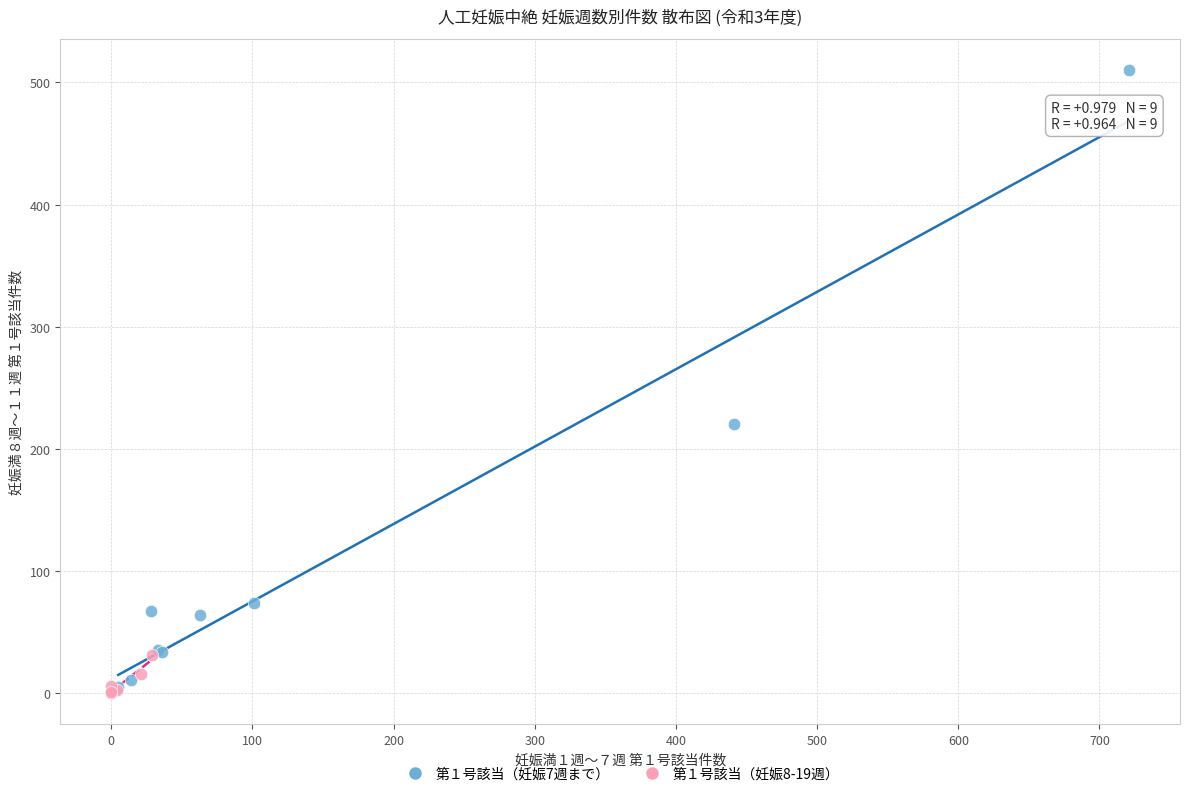

Which series reaches the maximum Y coordinate?

第１号該当（妊娠7週まで）